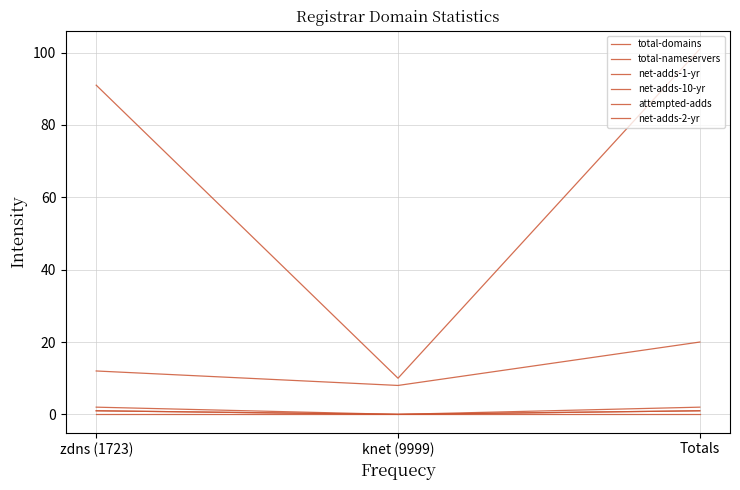

Does the chart have visible grid lines?

Yes